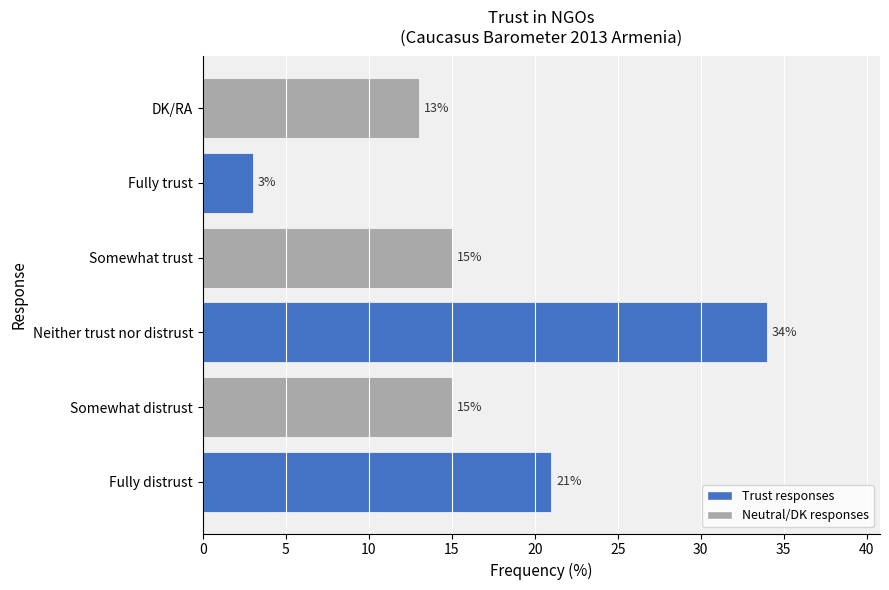

What is the sum of all values?

101